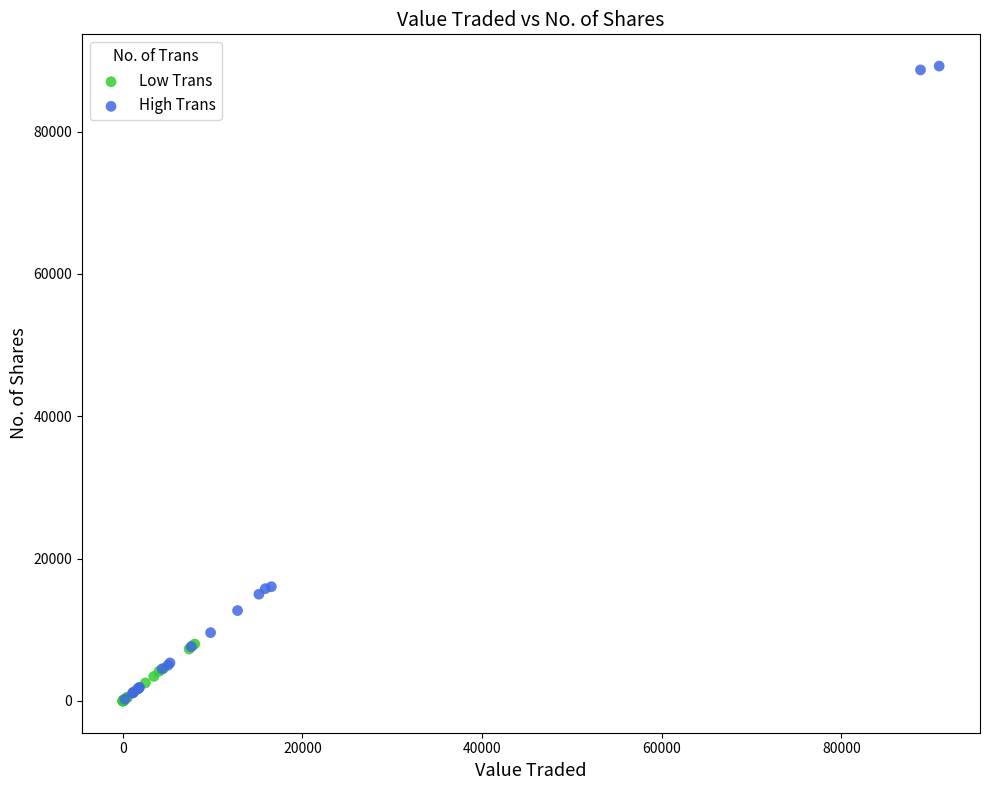

Which series has the widest spread of Y values?

High Trans